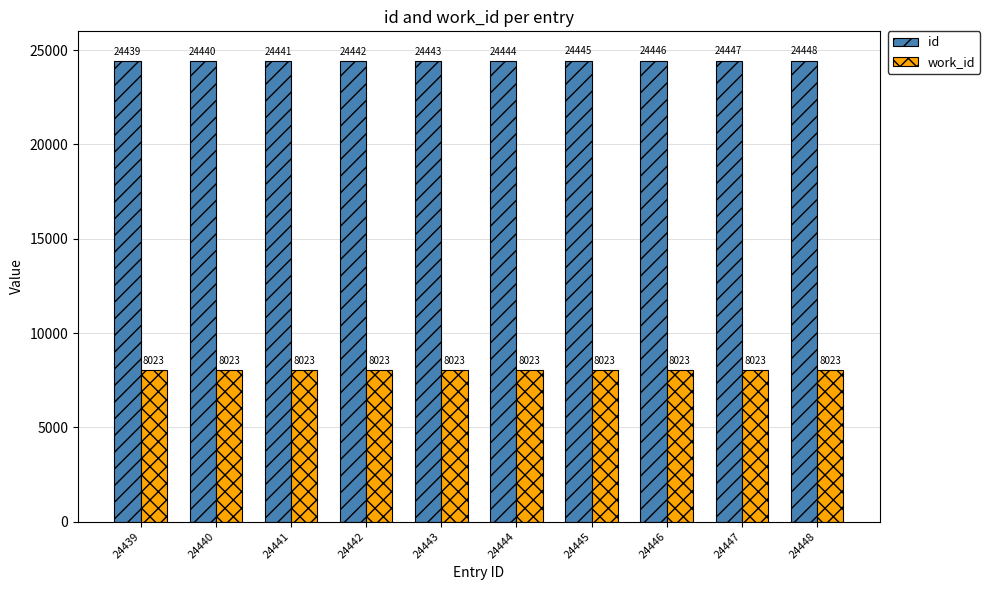

Does the chart contain stacked bars?

No